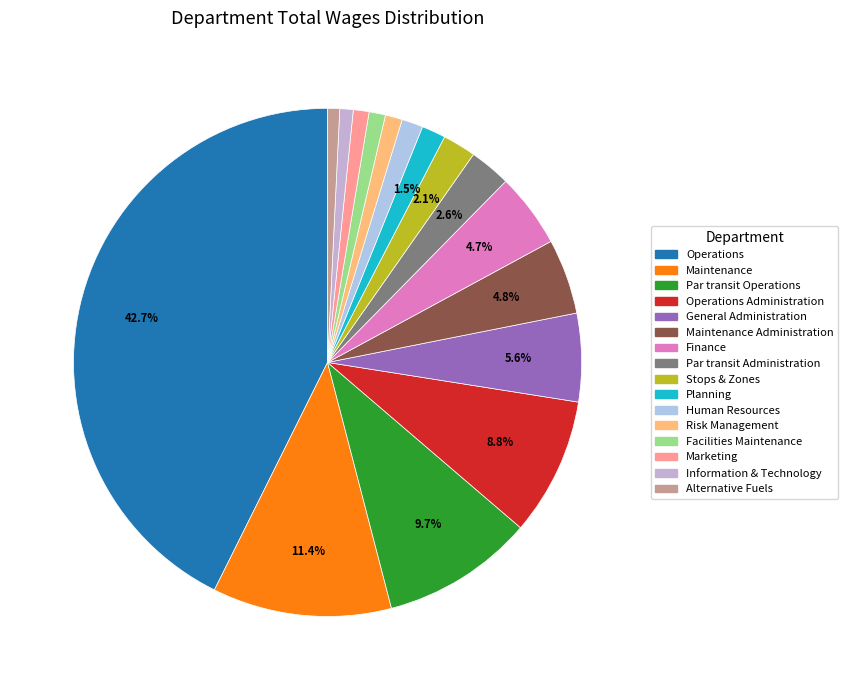

Which category has the biggest portion of the pie?

Operations